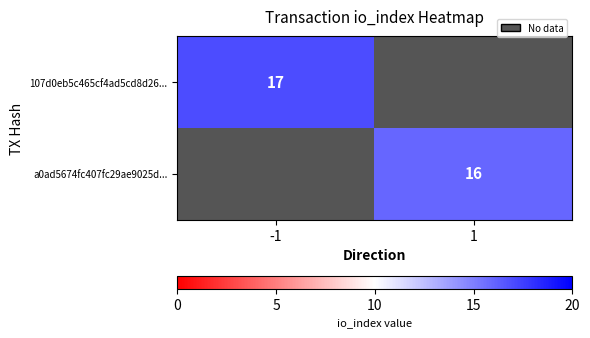

Is it true that 107d0eb5c465cf4ad5cd8d26... equals 22 at -1?

False